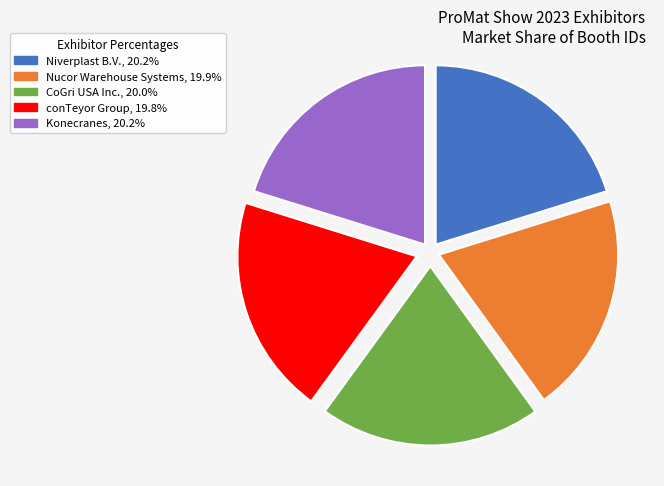

The Konecranes slice represents 27% of the pie. True or false?

False